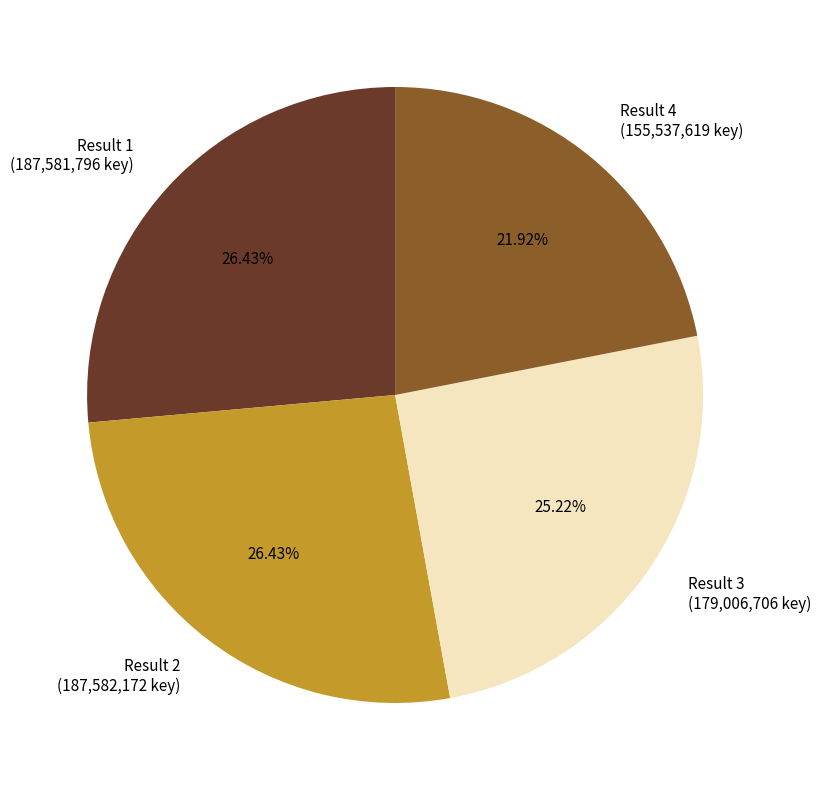

Does any single category account for the majority?

No